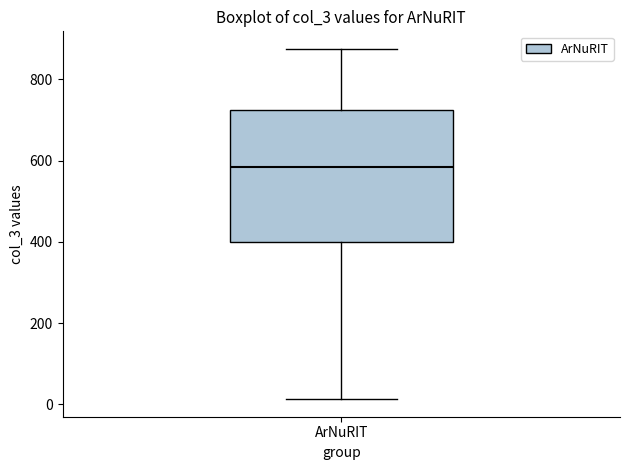

Read this box plot against the y-axis: the position of the median line, the range covered by the box, and the ends of both whiskers. The values are not printed on the chart, so give them approximately, as read against the axis.

median 580, box 400 to 720, whiskers 20 to 880